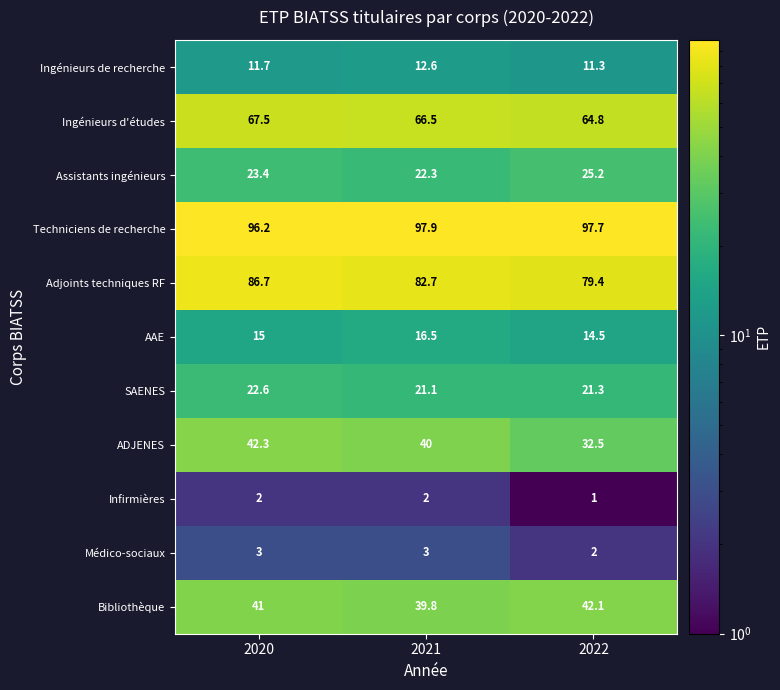

What is the average value of the Techniciens de recherche series?

97.3